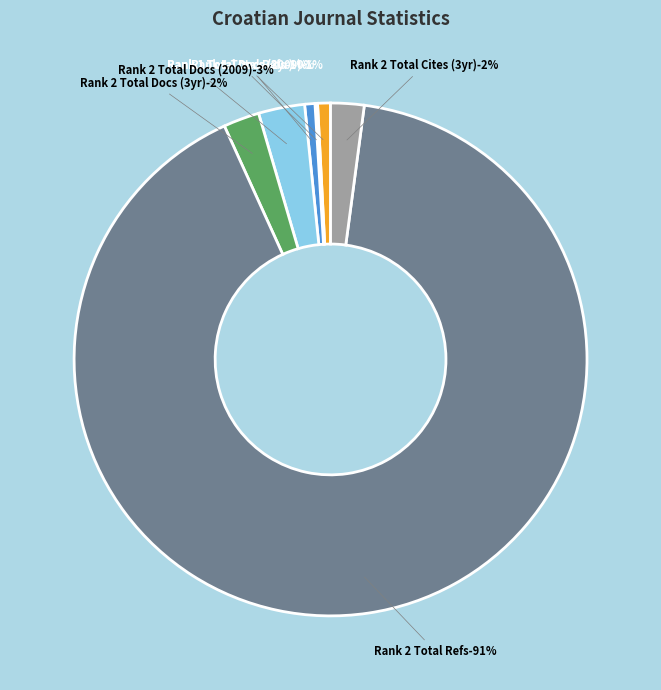

What percentage is the Total Docs. (2009) - Rank 1 slice, to the nearest percent?

1%